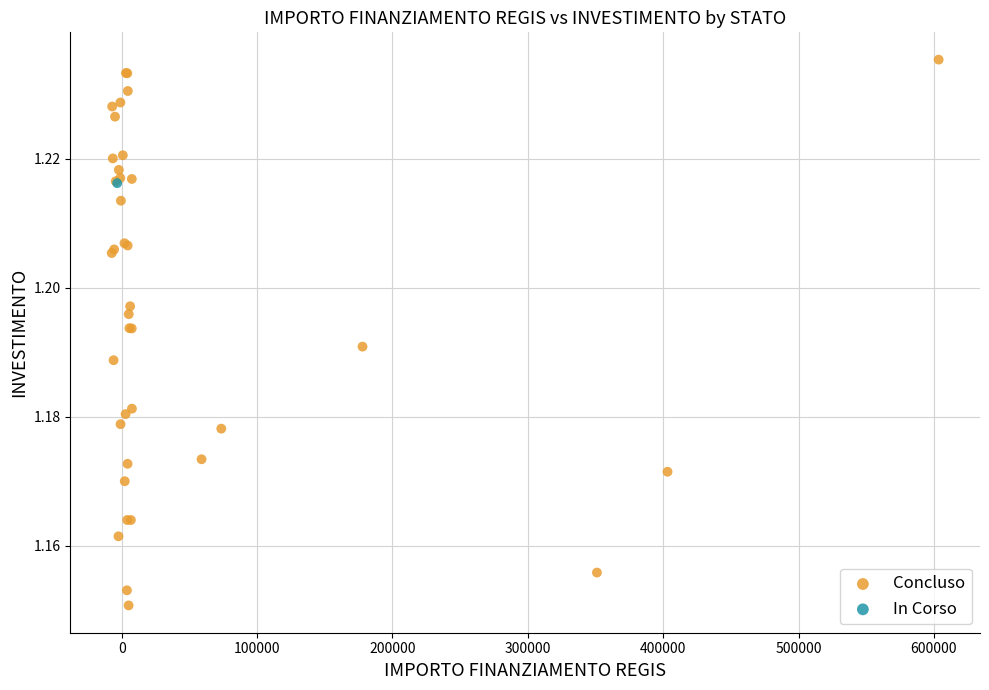

What are all the series names shown in the legend?

Concluso, In Corso